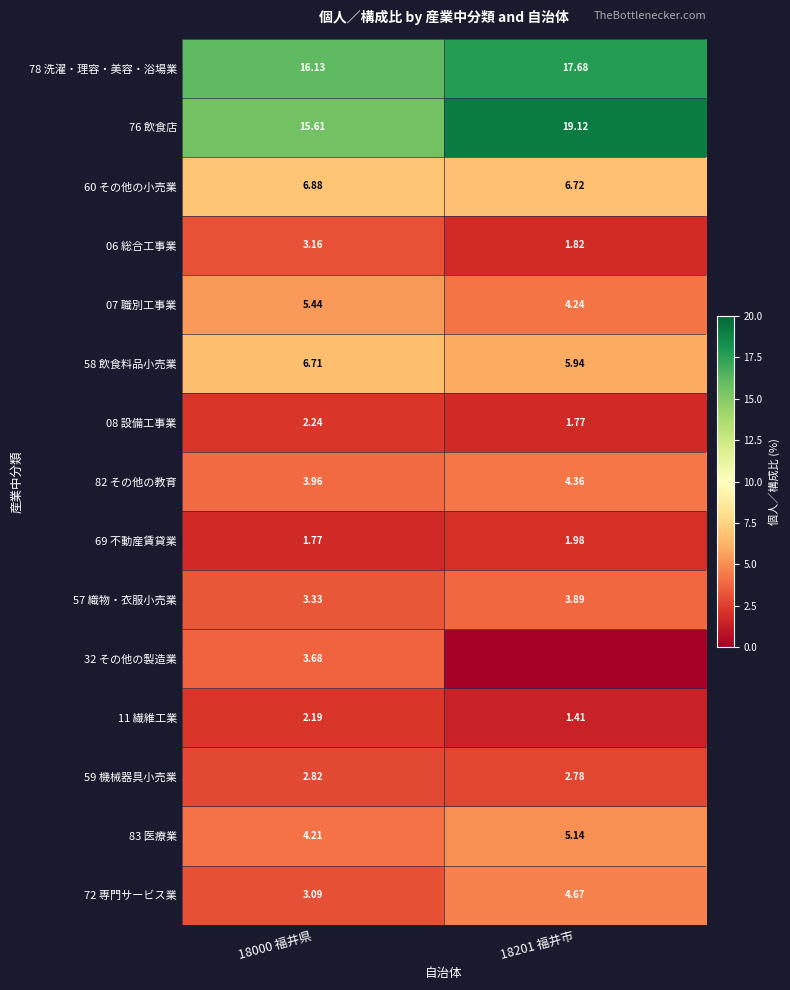

Is the value of 76 飲食店 at 18201 福井市 greater than the value of 82 その他の教育 at 18201 福井市?

Yes